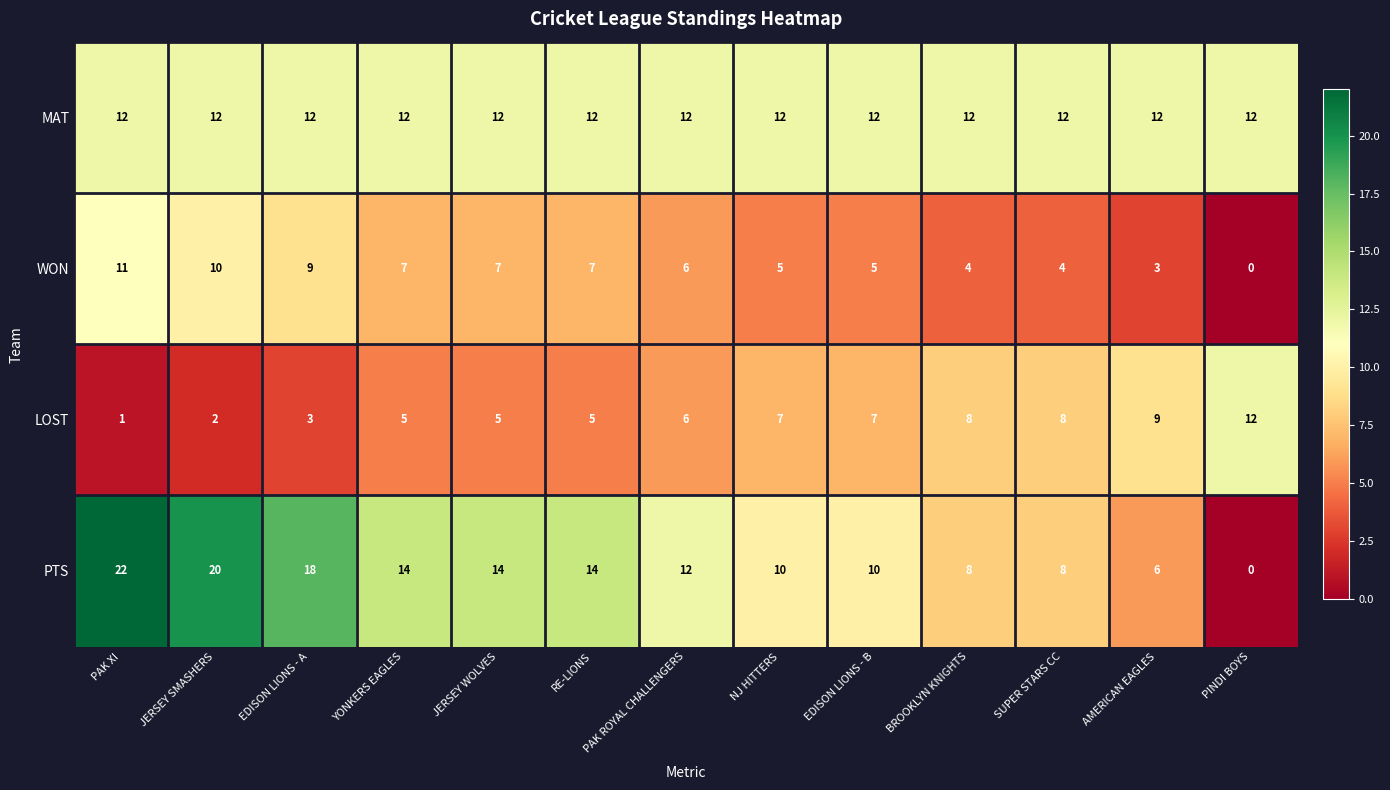

Where is LOST nearest to the value 6?

PAK ROYAL CHALLENGERS